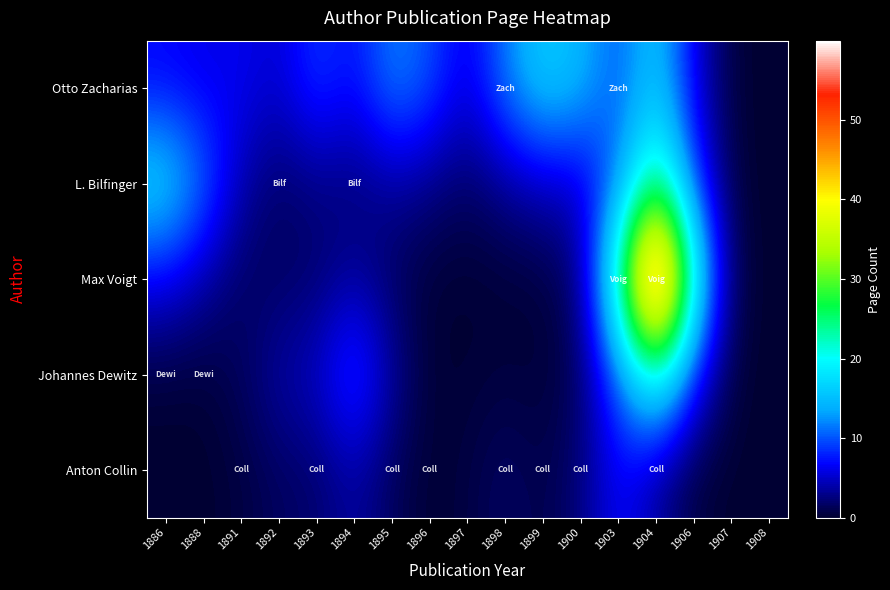

Count the number of data series in this chart.

5